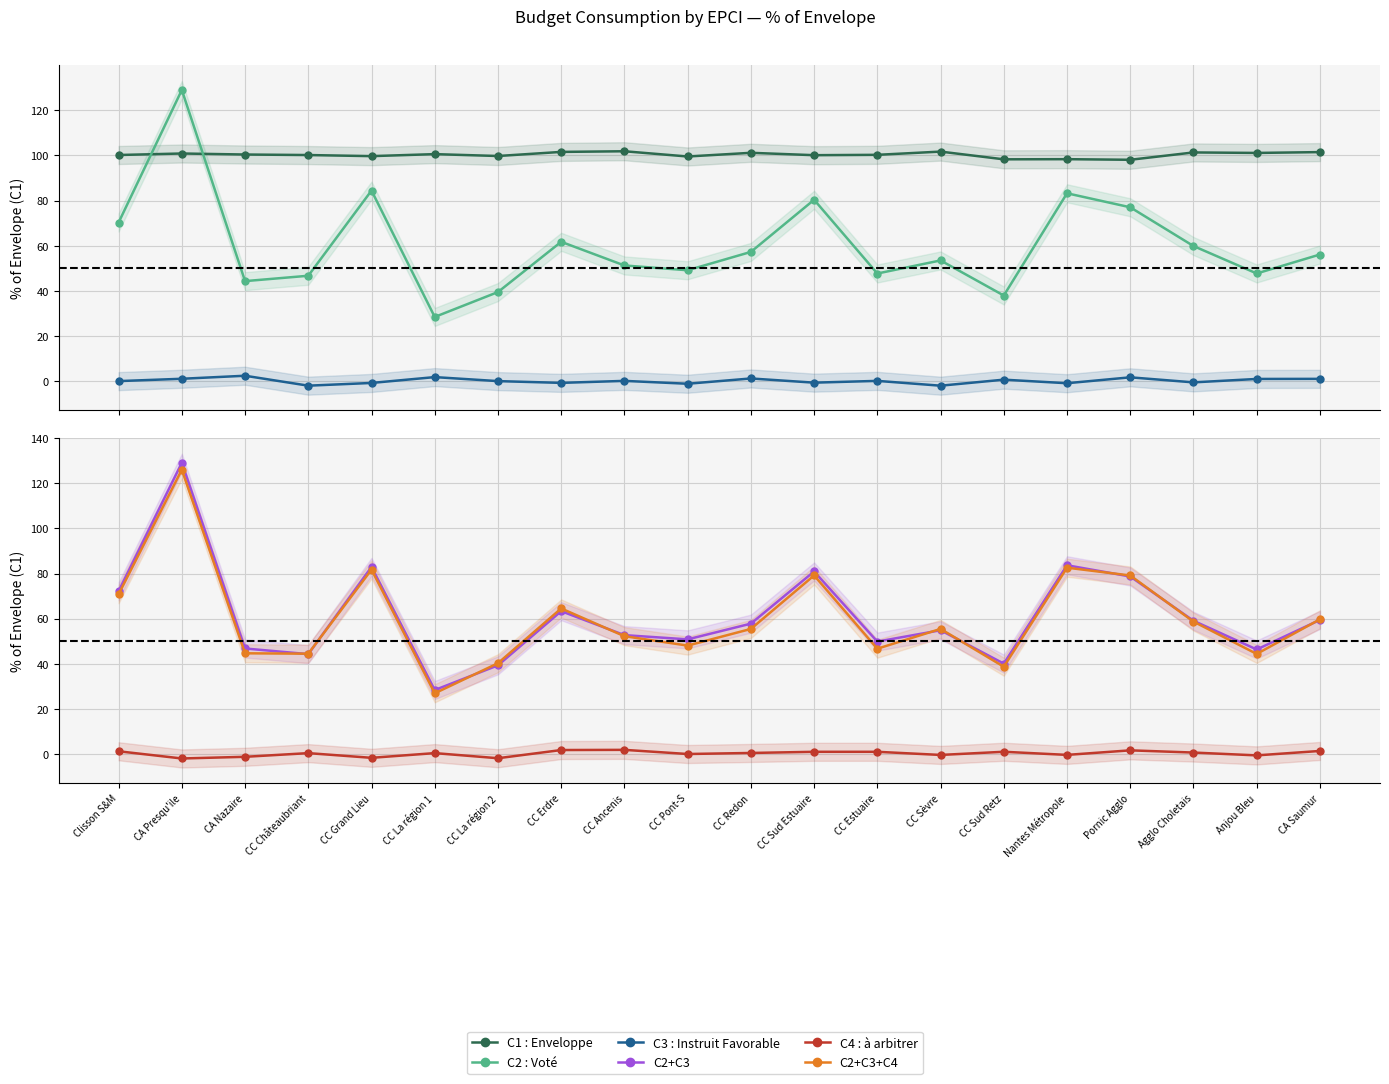

What are all the series names shown in the legend?

C1 : Enveloppe, C2 : Voté, C3 : Instruit Favorable, C2+C3, C4 : à arbitrer, C2+C3+C4